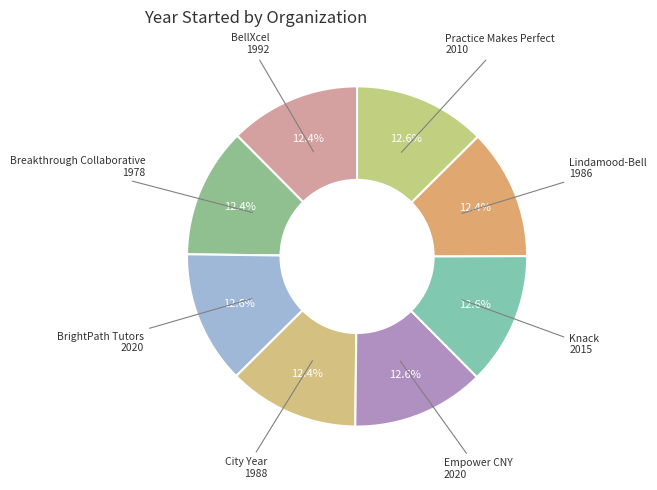

Count the number of slices in the pie.

8